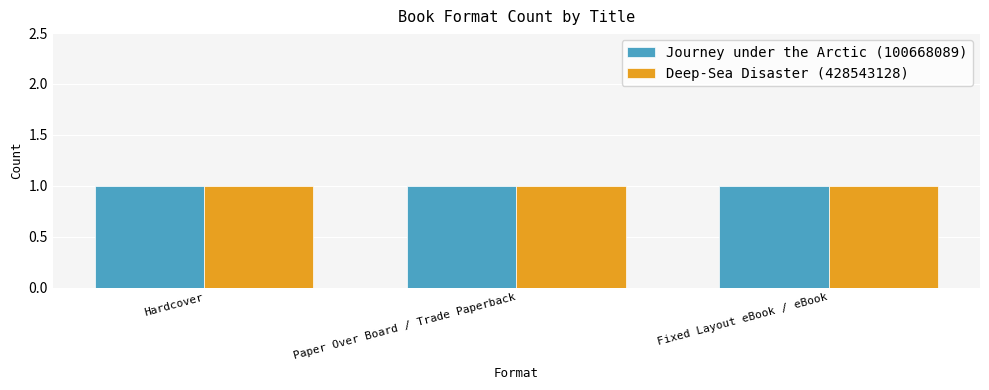

Which series changed the most between Hardcover and eBook/Fixed Layout eBook?

Journey under the Arctic (100668089)